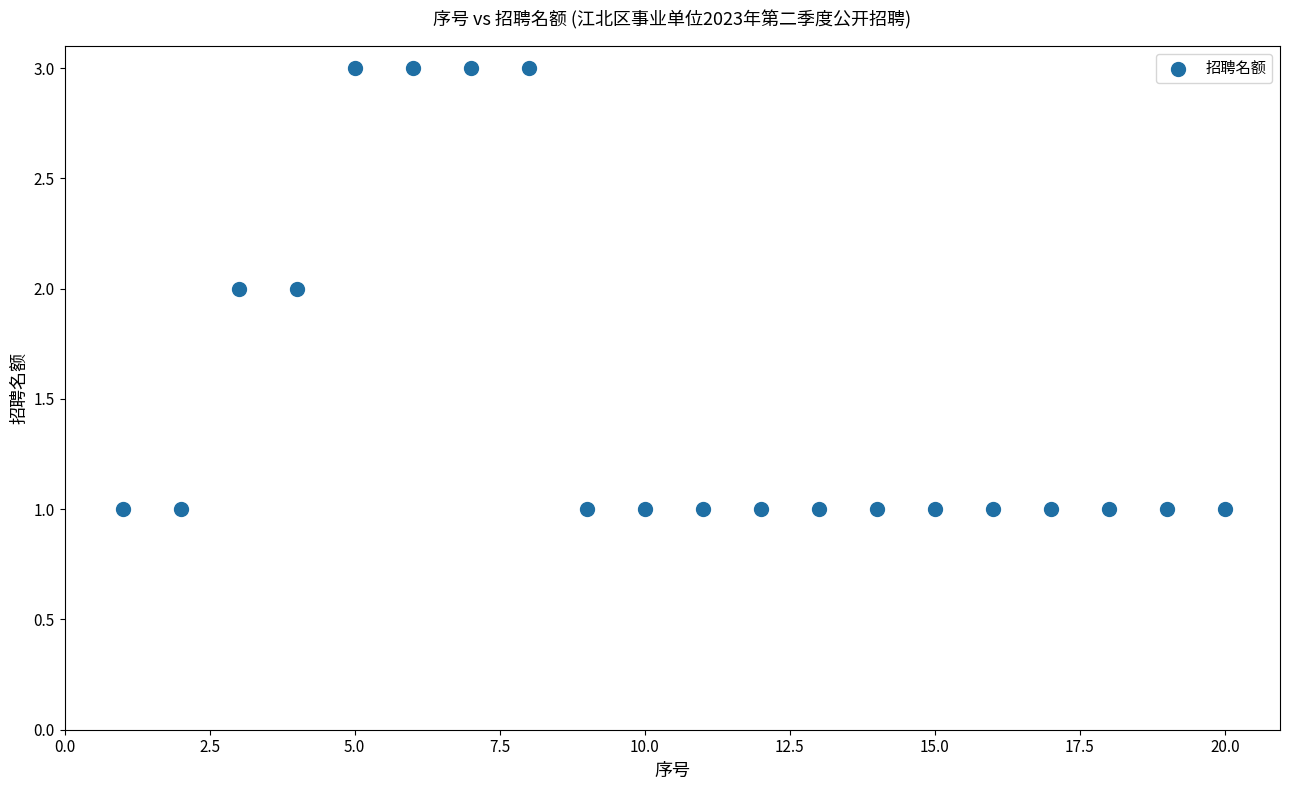

What is the range of X values (max minus min)?

19